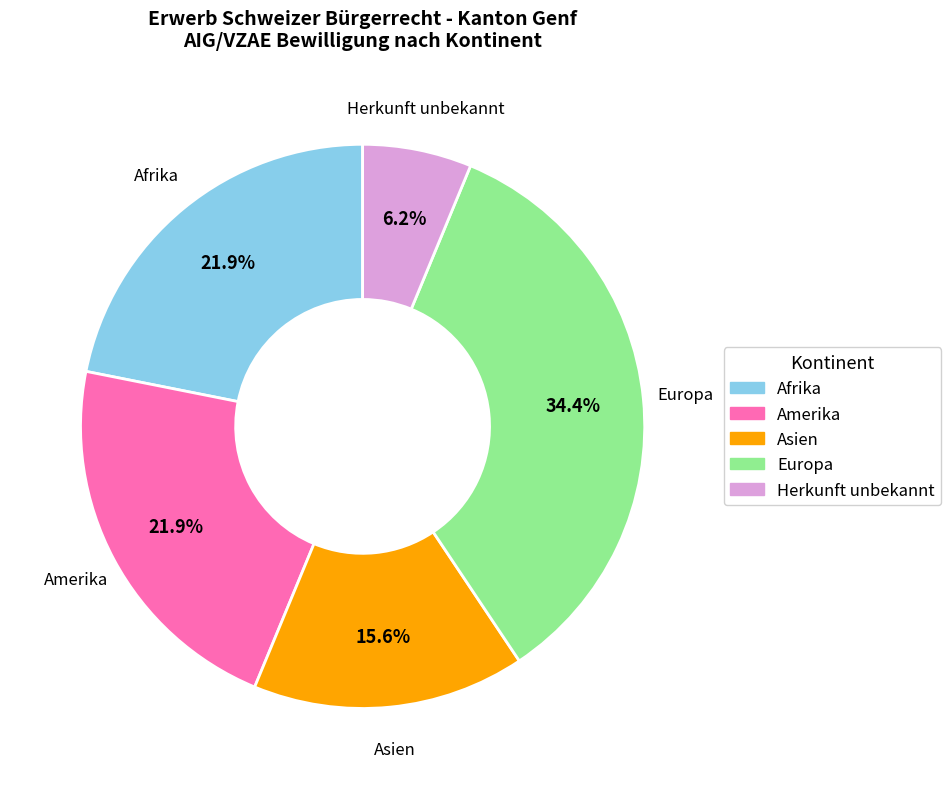

True or false: Asien accounts for 23% of the total.

False